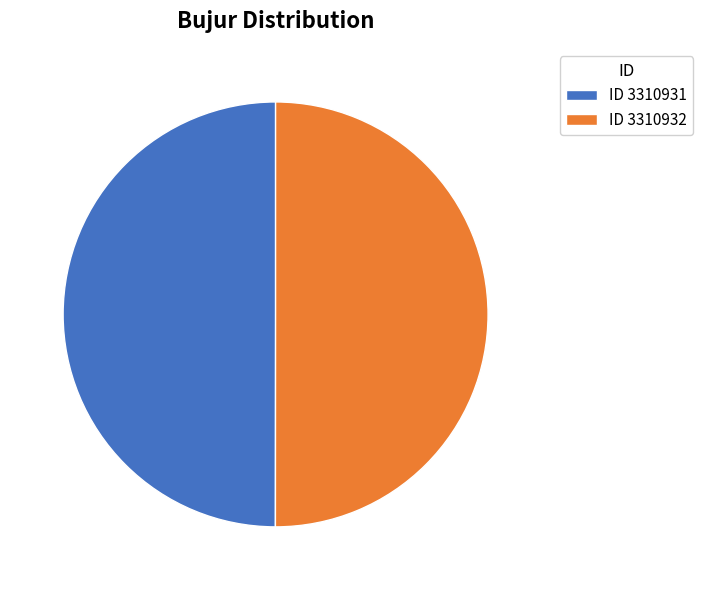

True or false: ID 3310932 accounts for 50% of the total.

True